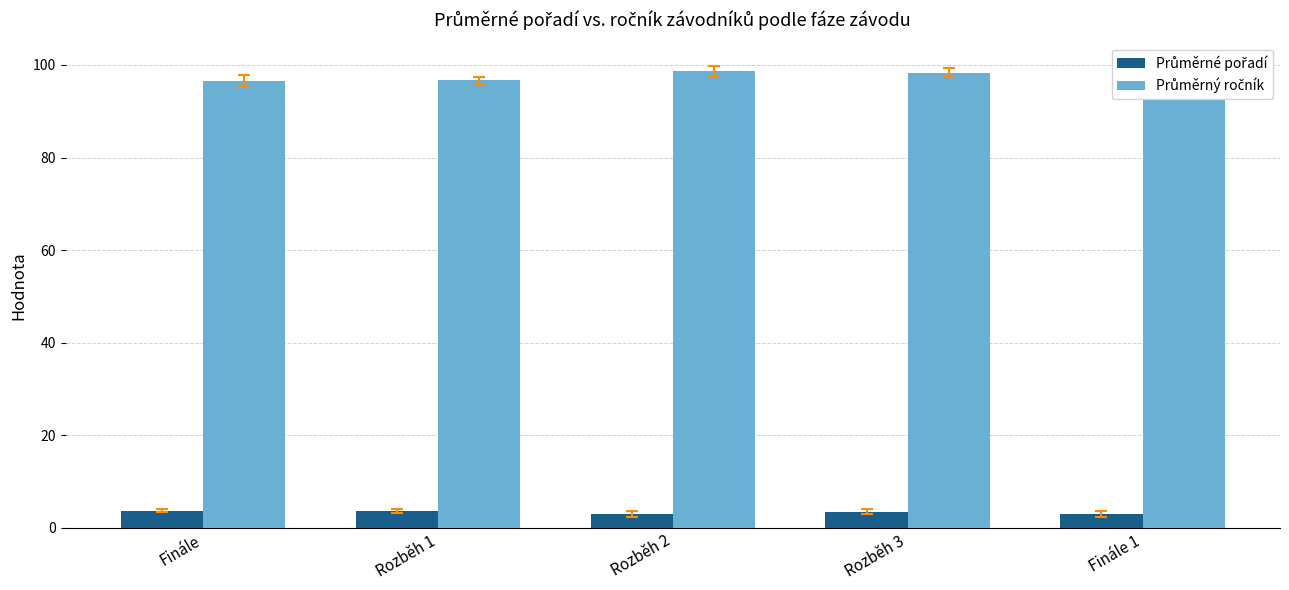

What is the difference between the highest and lowest values at Rozběh 1?

93.0